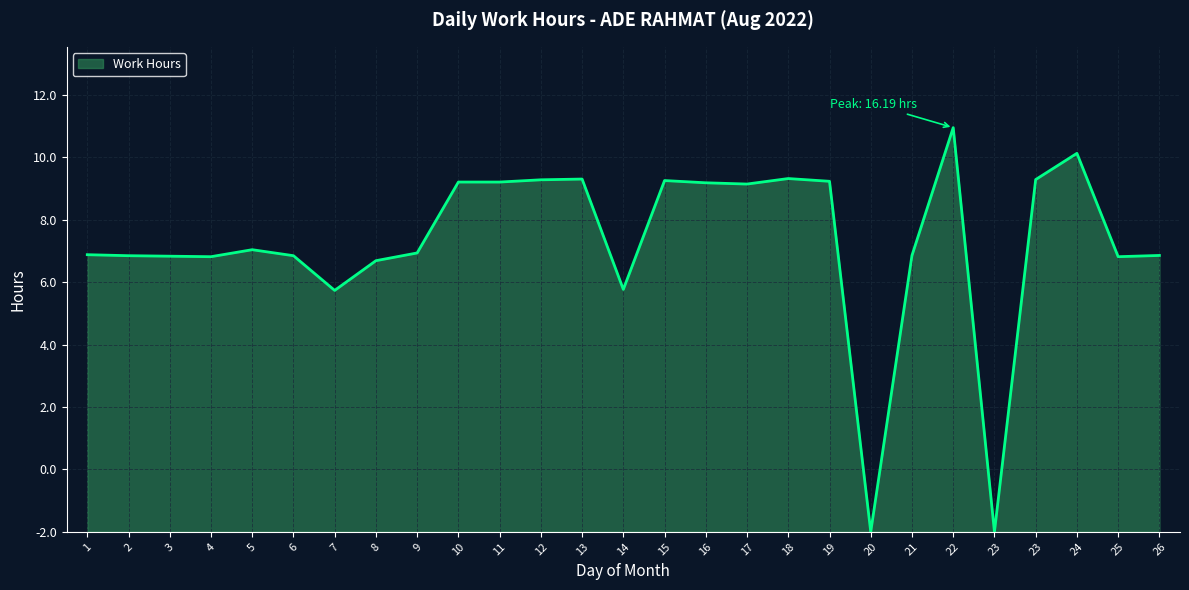

Does the chart display data point markers on the line(s)?

No